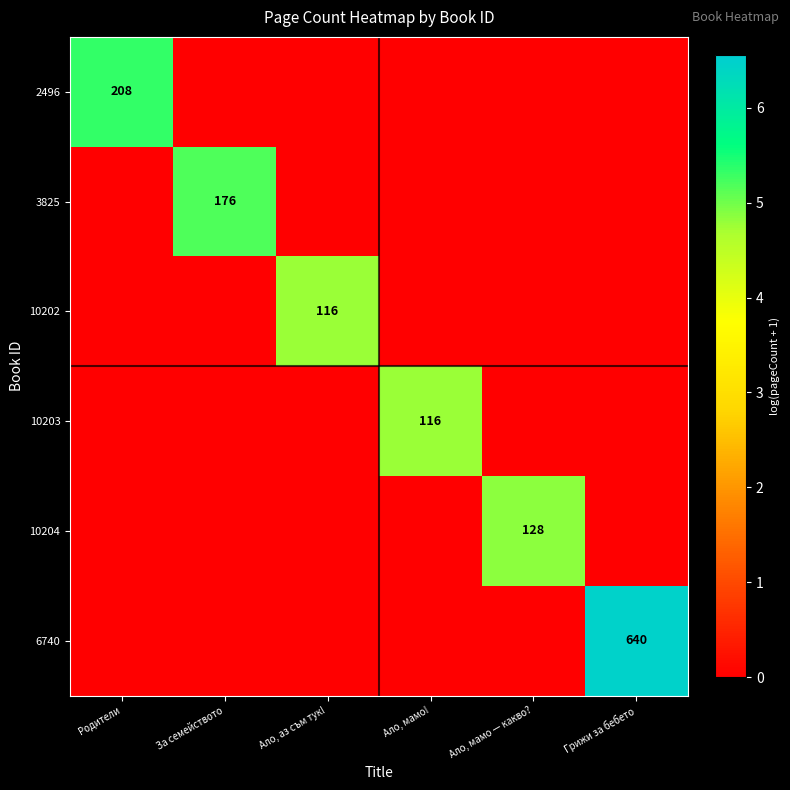

The 3825 series shows 122 at За семейството. True or false?

False